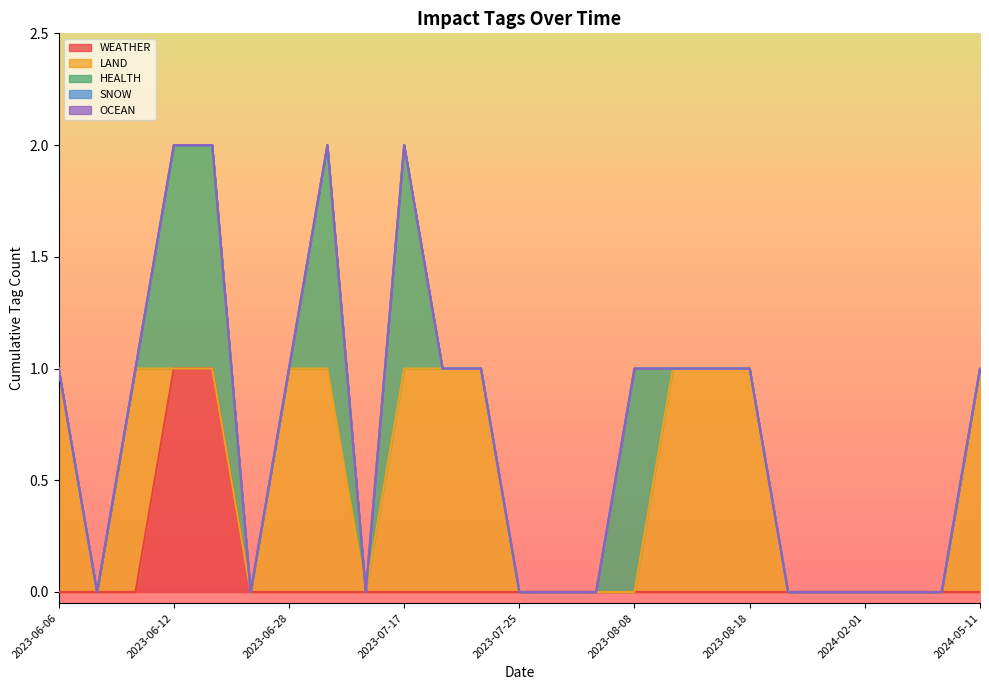

Between 2024-05-11 and 2023-06-28, which is larger?

2024-05-11